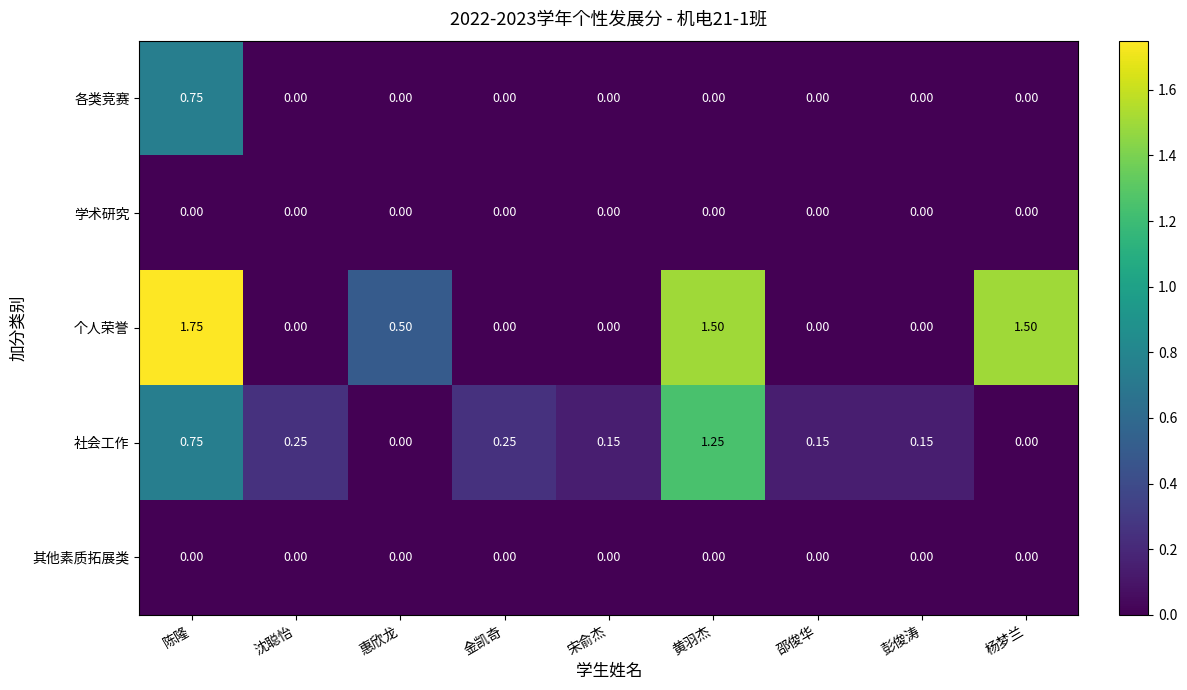

Which label corresponds to the largest value in the chart?

陈隆